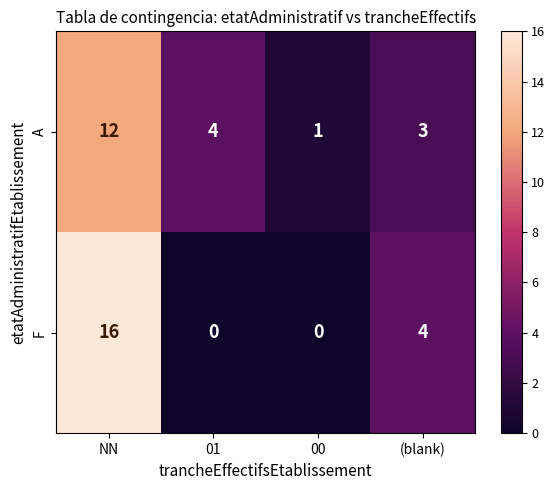

Where does the F series first go above 4?

NN